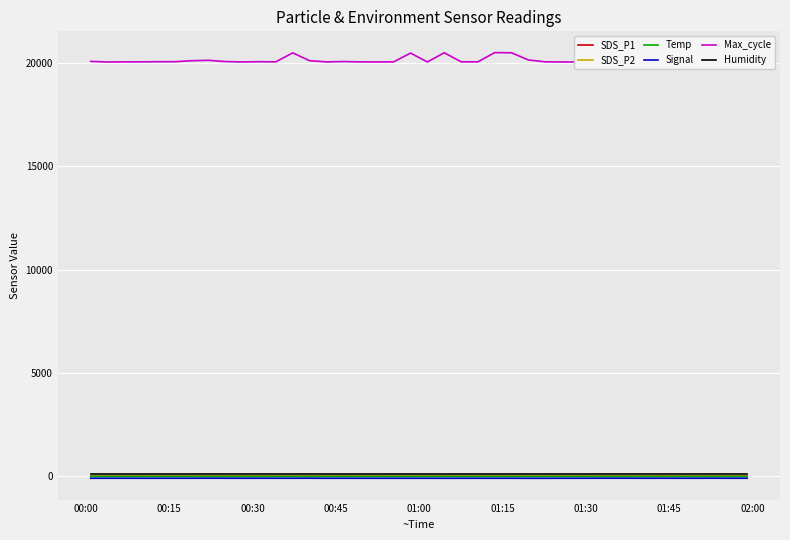

True or false: SDS_P2 has more than 1 interior local peaks.

True